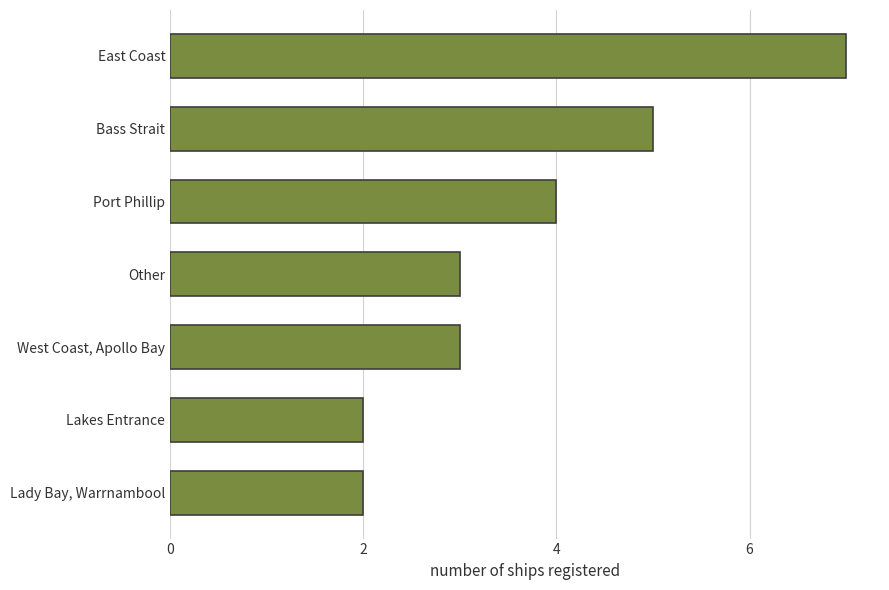

What is the change in value from Bass Strait to East Coast?

+2